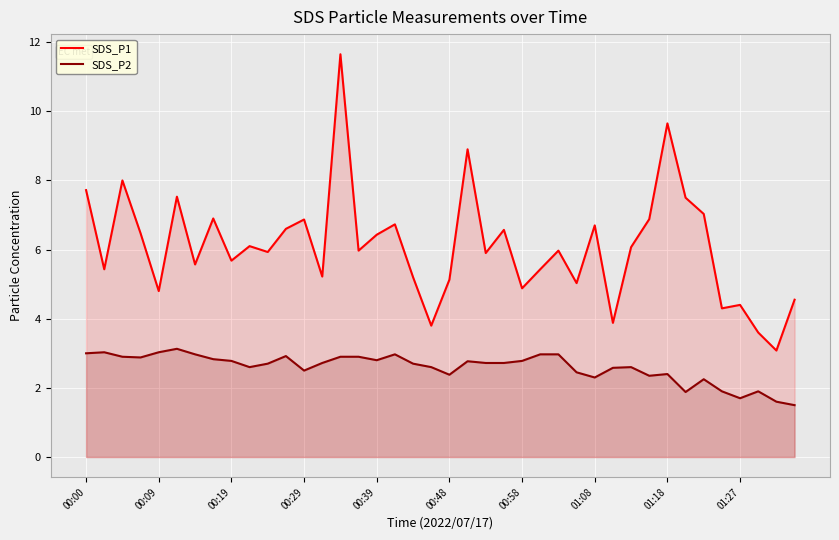

List the series in order of their overall mean, highest first.

SDS_P1, SDS_P2